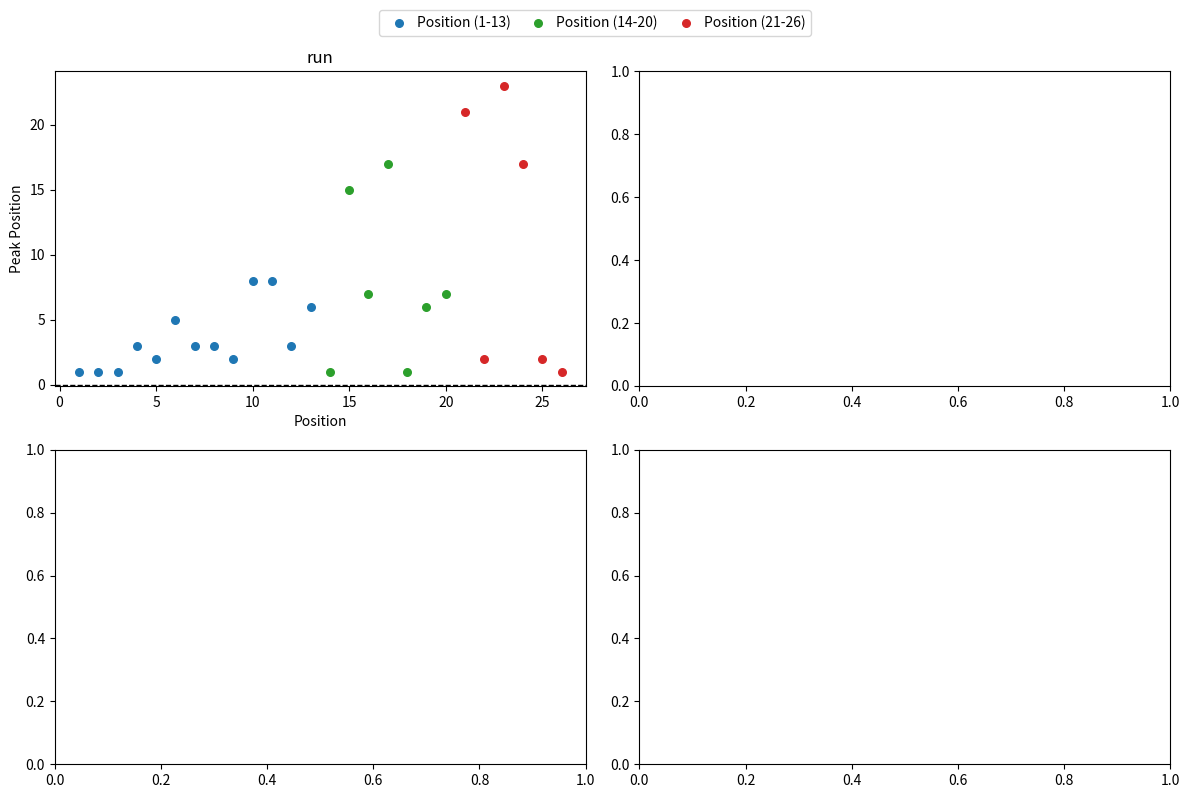

Which series has the largest Y range (max minus min)?

Position (21-26)